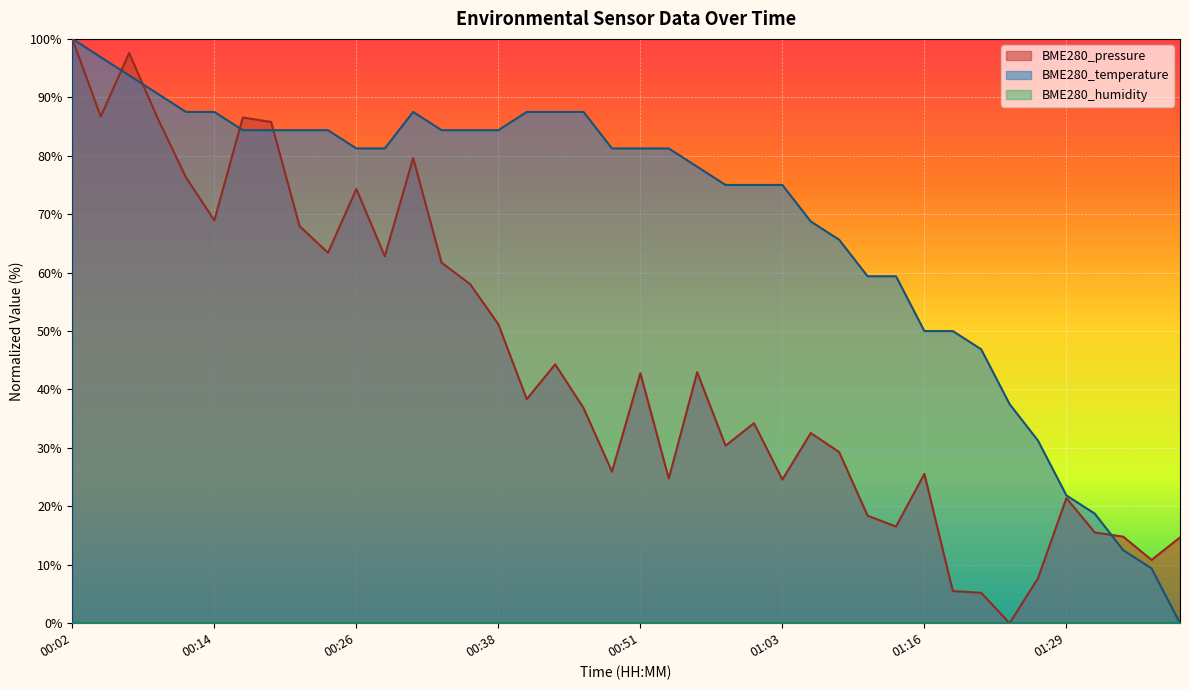

At which category is the sum across all series the highest?

00:02